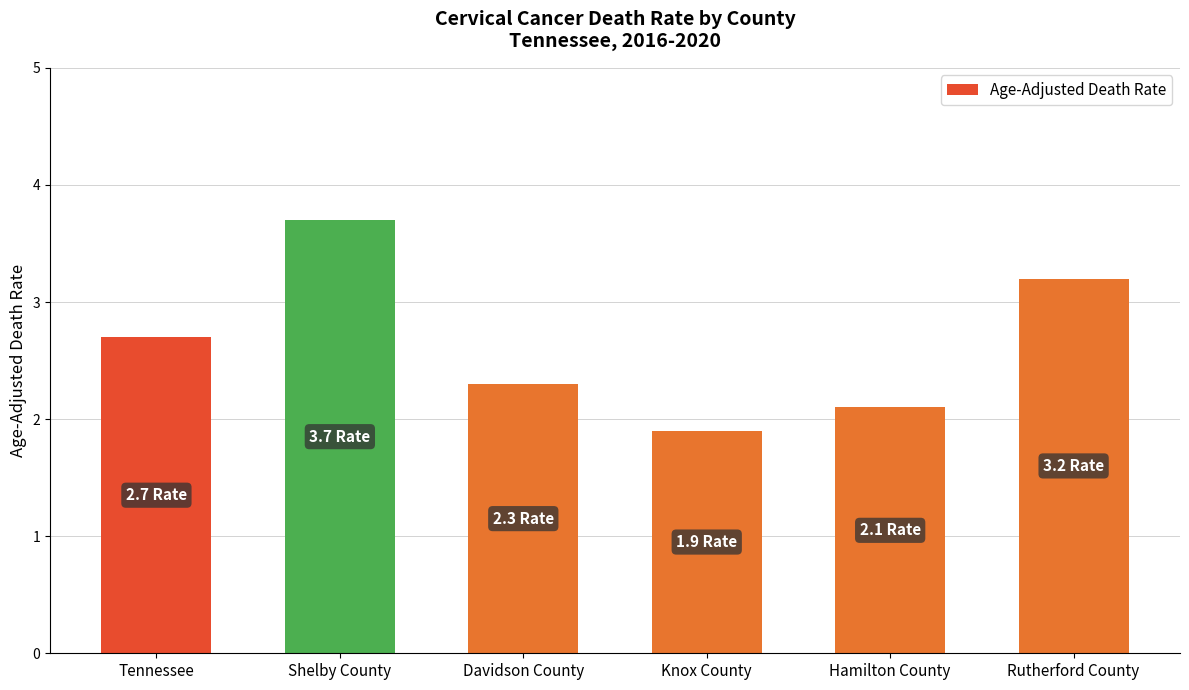

How many data points does each series have?

6